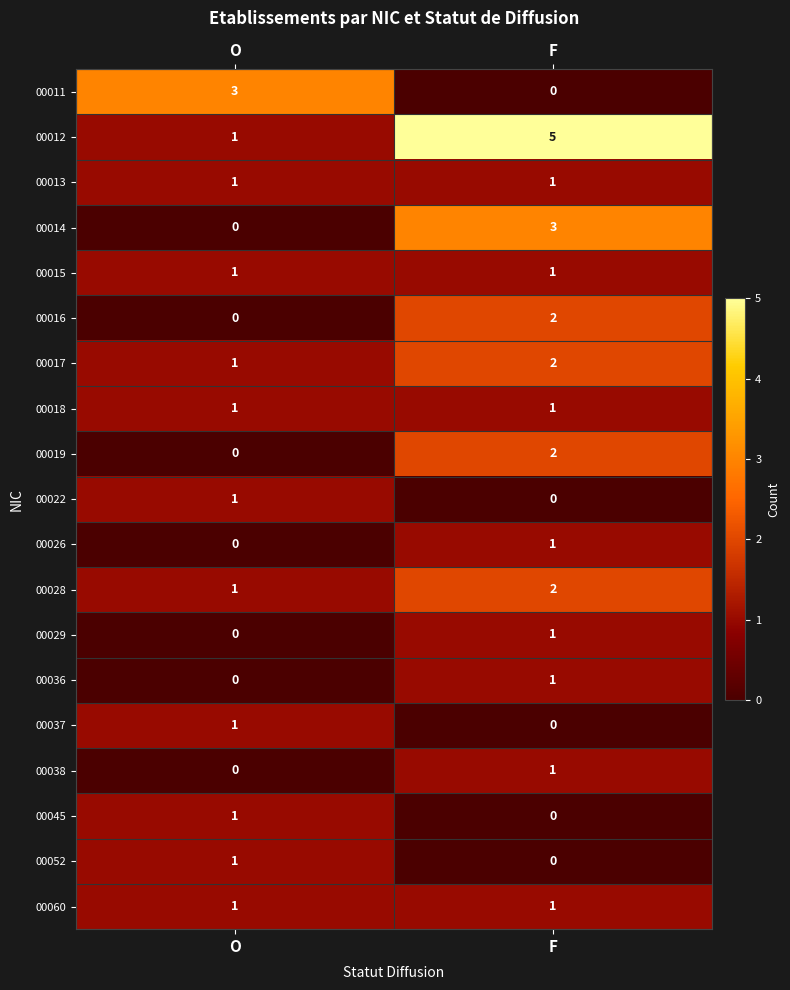

List the labels in order of 00037 value, smallest first.

F, O